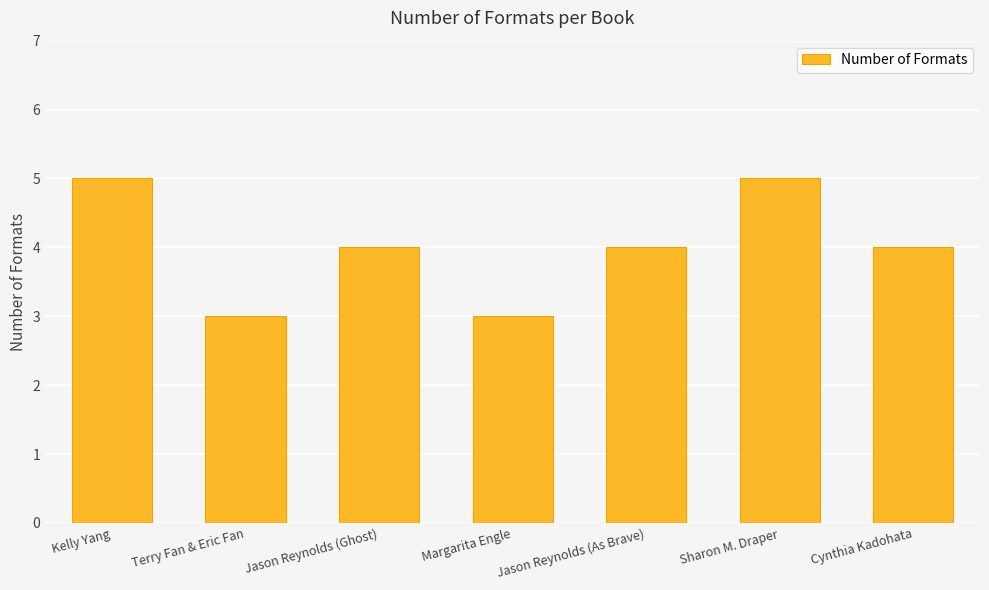

What is the change in value from Jason Reynolds (Ghost) to Margarita Engle?

-1